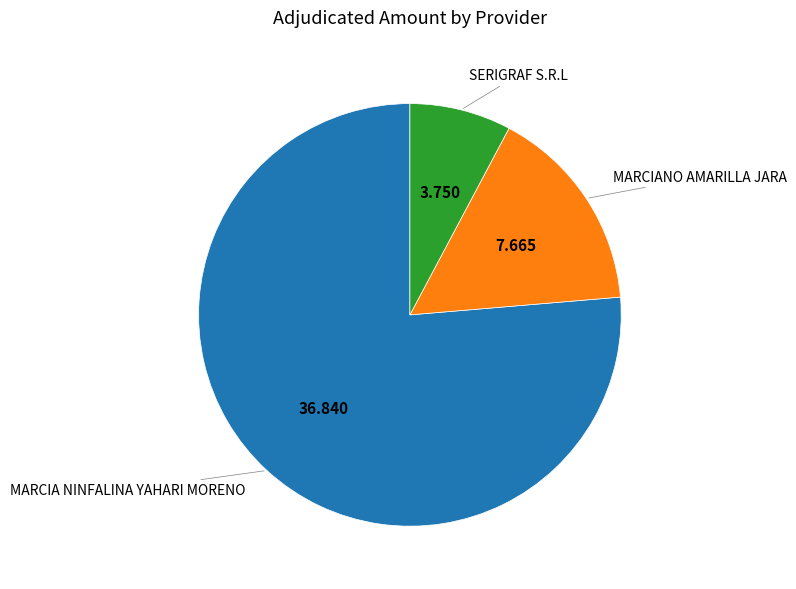

Which has a higher value, MARCIANO AMARILLA JARA or MARCIA NINFALINA YAHARI MORENO?

MARCIA NINFALINA YAHARI MORENO